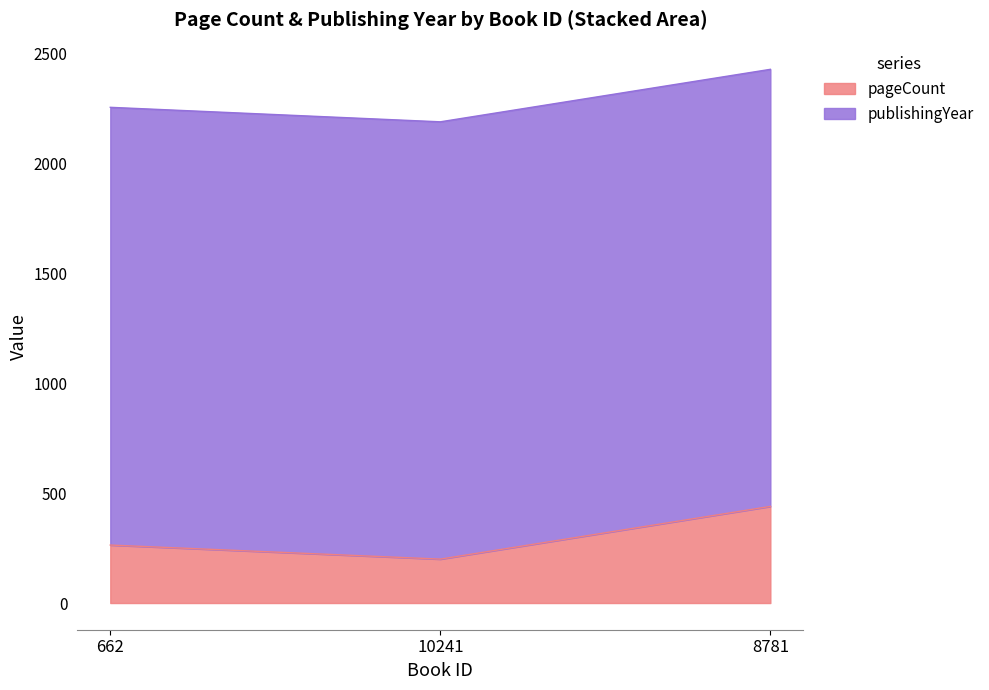

Count the number of values greater than 264.

1